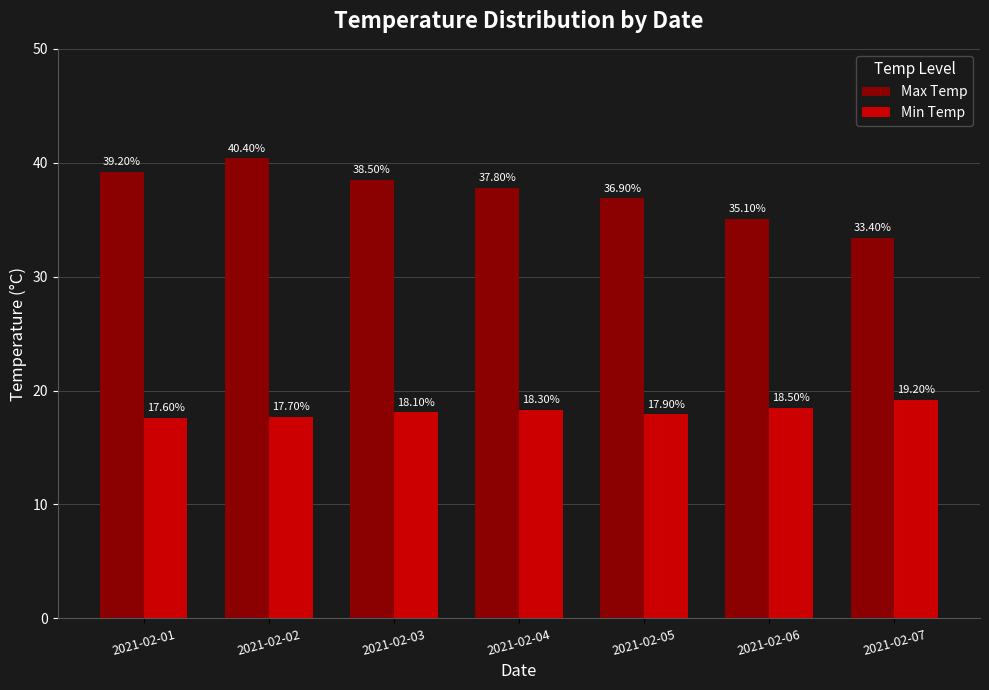

How many values in the Max Temp series are below 37?

3